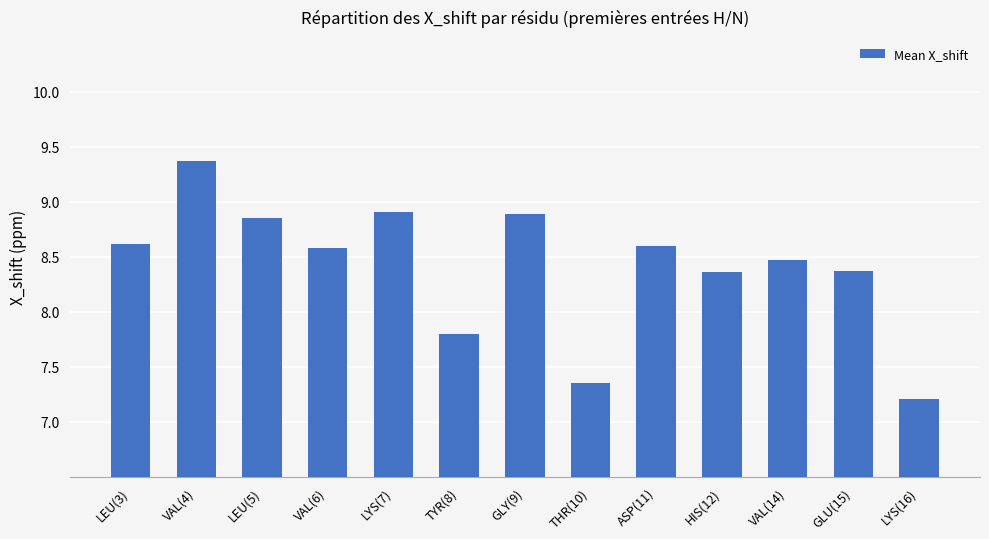

What is the value of the 4th bar from the left?

8.6